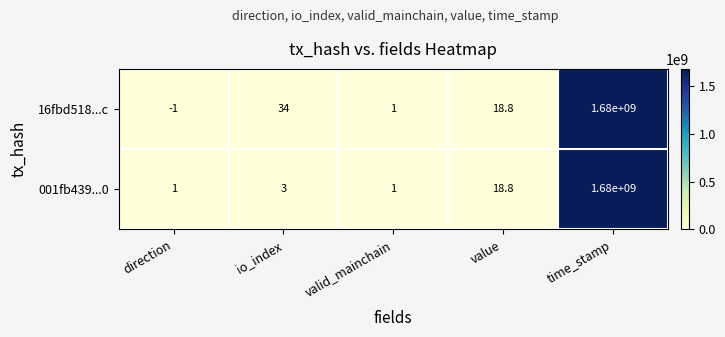

What value does the 001fb439...0 series have at direction?

1.0